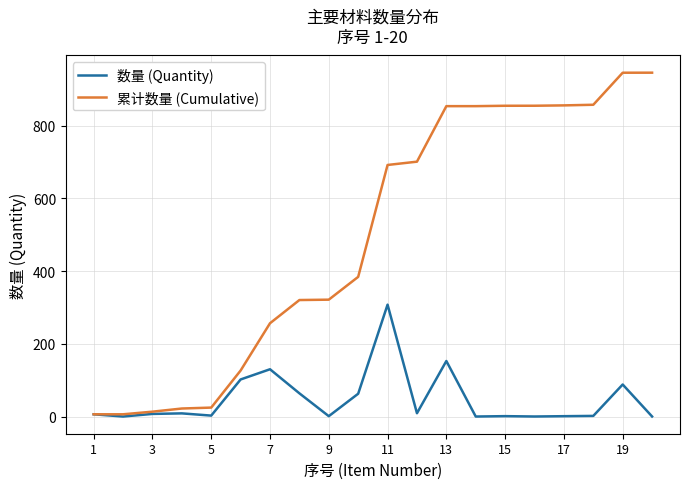

How many values in the 数量 (Quantity) series exceed 7?

10